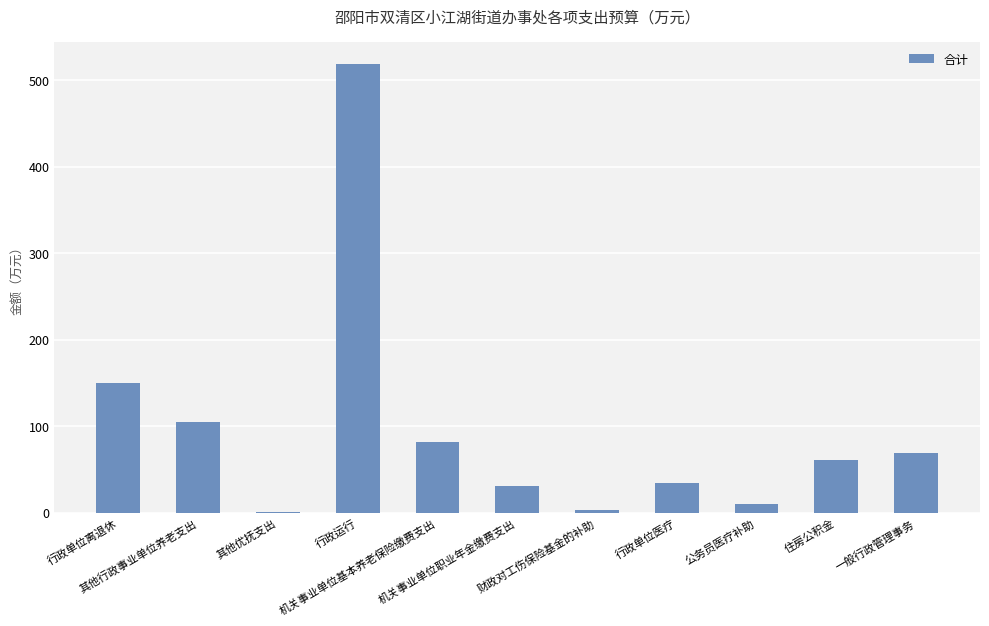

How many distinct data groups are displayed?

1